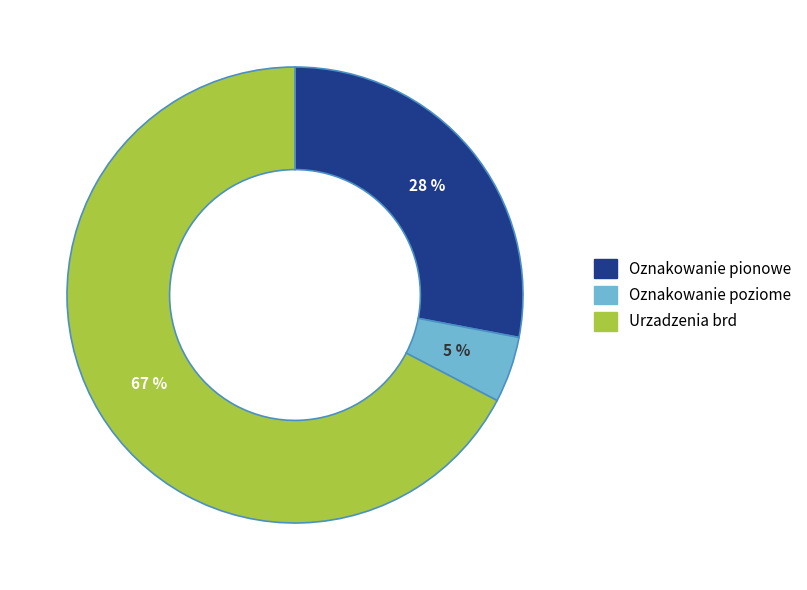

To the nearest percent, what is the average slice percentage?

33%